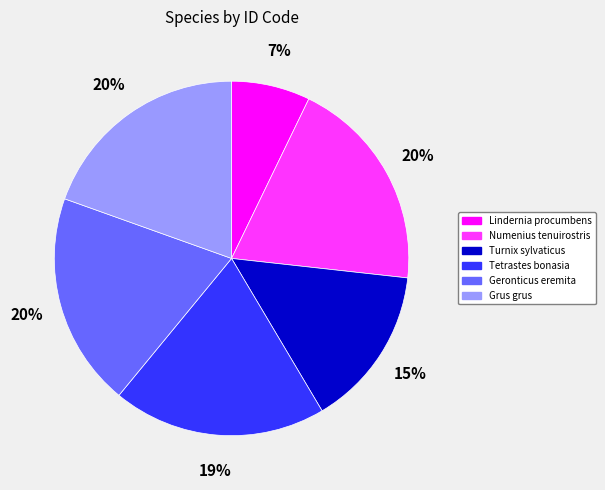

What is the smallest slice in the pie chart?

Lindernia procumbens